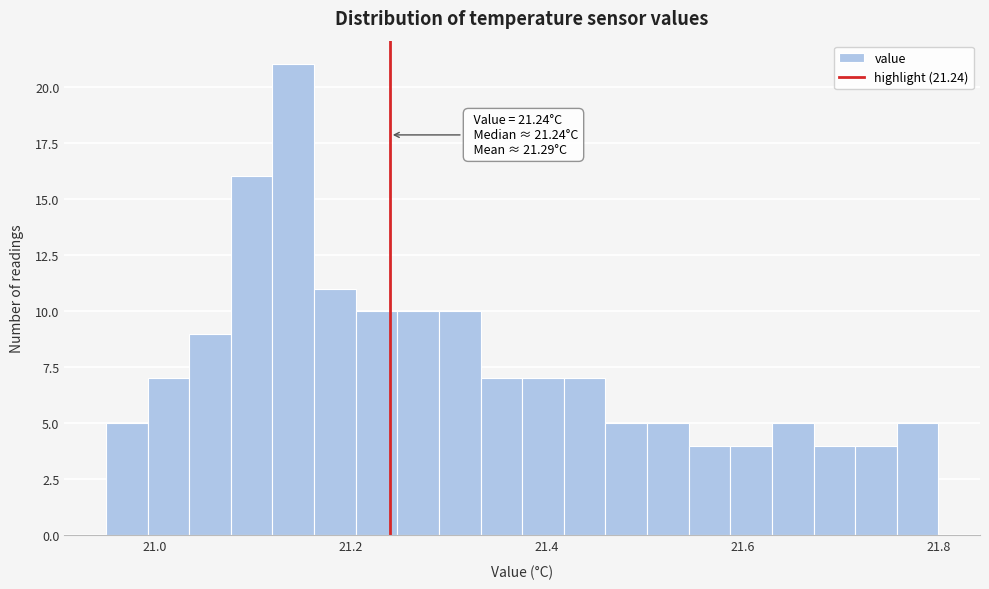

Read against the x-axis, roughly where is the centre of the tallest bar?

21.14